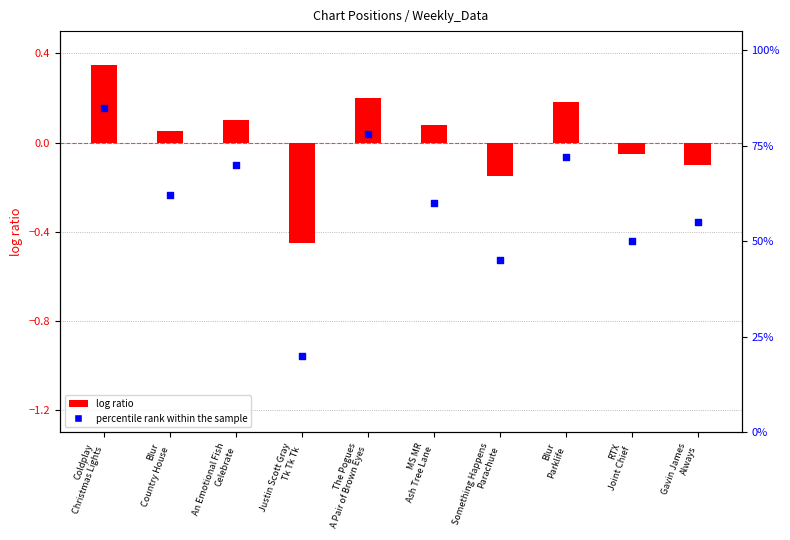

What is the total value across all series at MS MR
Ash Tree Lane?

60.1